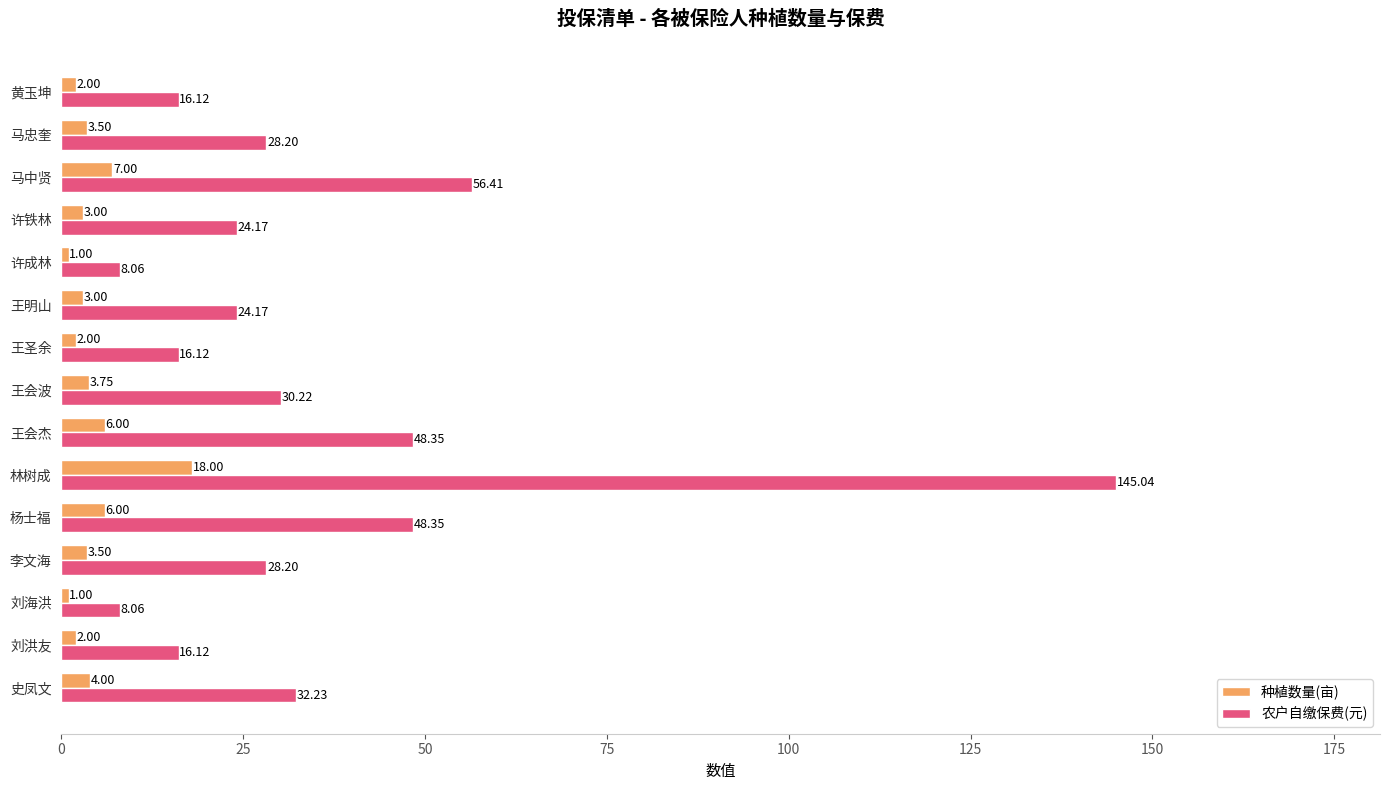

What is the average value of the 种植数量(亩) series?

4.4